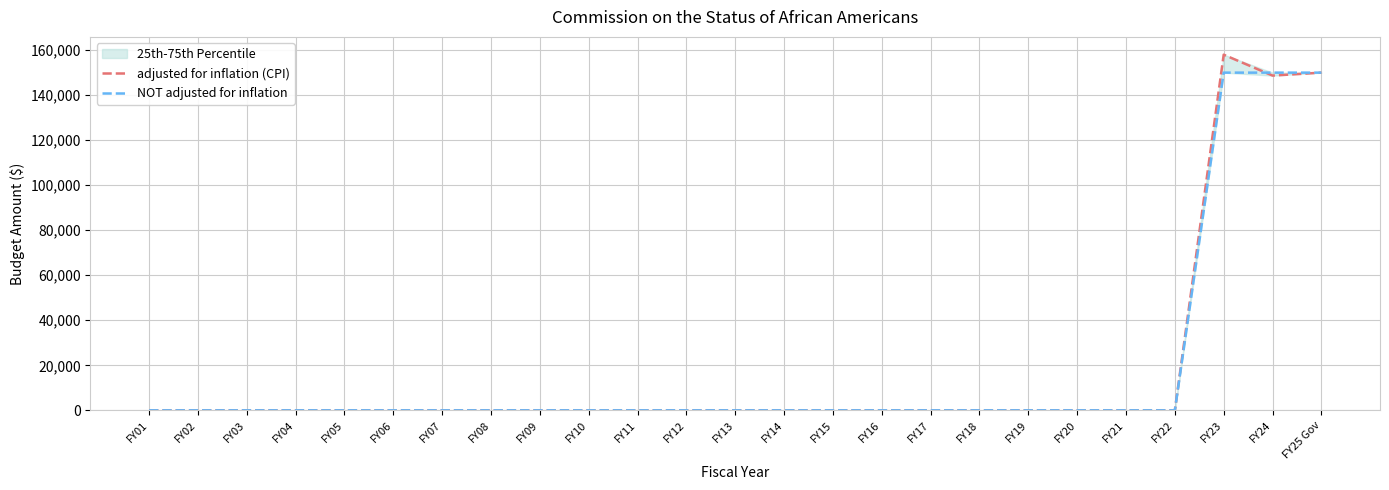

What is the difference between the adjusted for inflation (CPI) values at FY23 and FY21?

157978